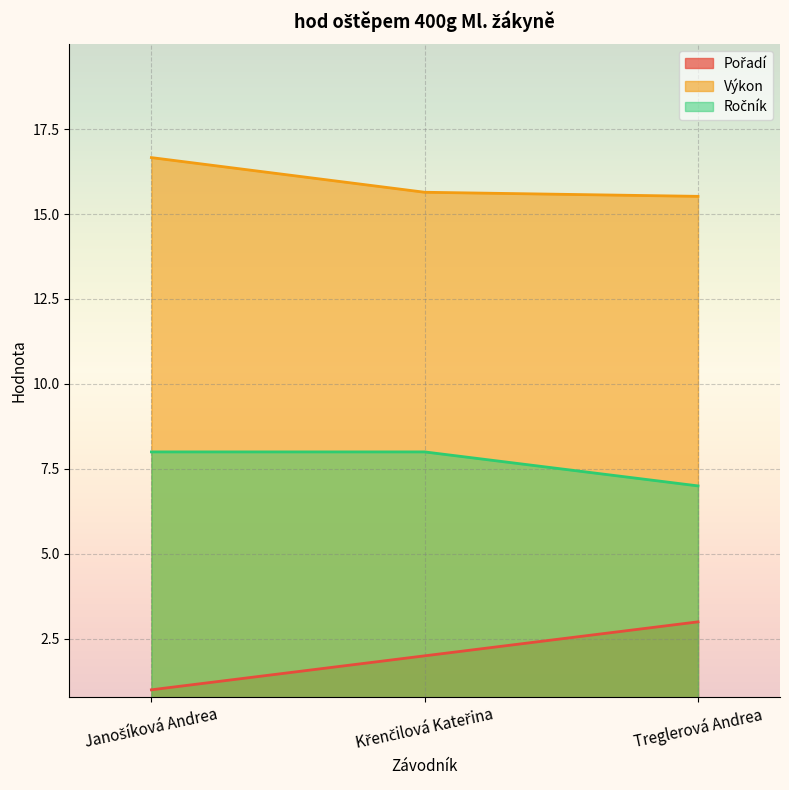

What is the difference between the maximum and minimum values in the Pořadí series?

2.0